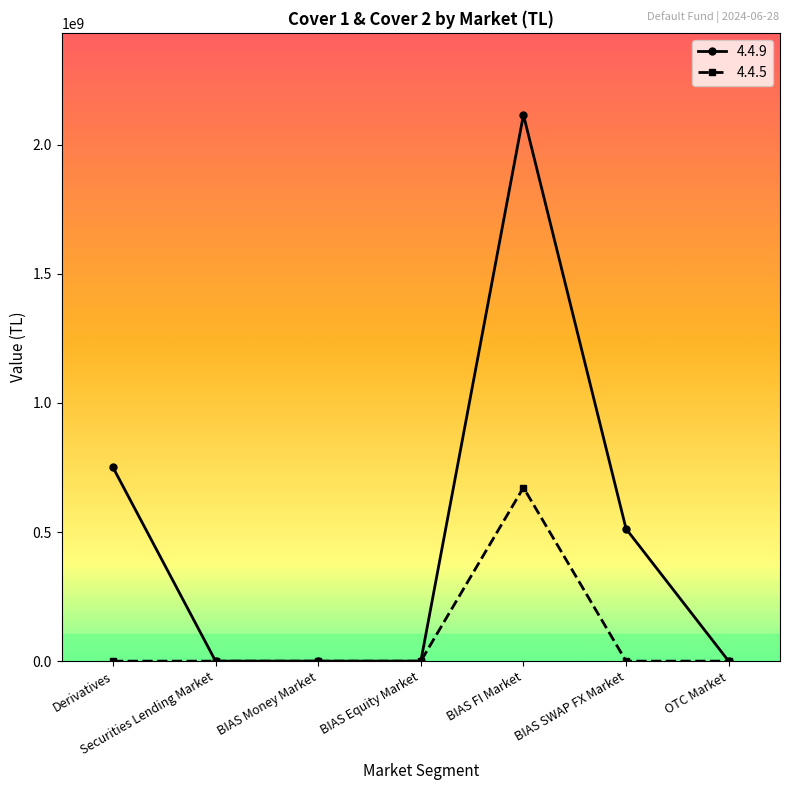

Reading left to right, extract all data points from this chart.

4.4.9: 750338689.2	0.0	0.0	0.0	2115375705.5	512311681.9	0.0
4.4.5: 0.0	0.0	0.0	0.0	672028473.6	0.0	0.0